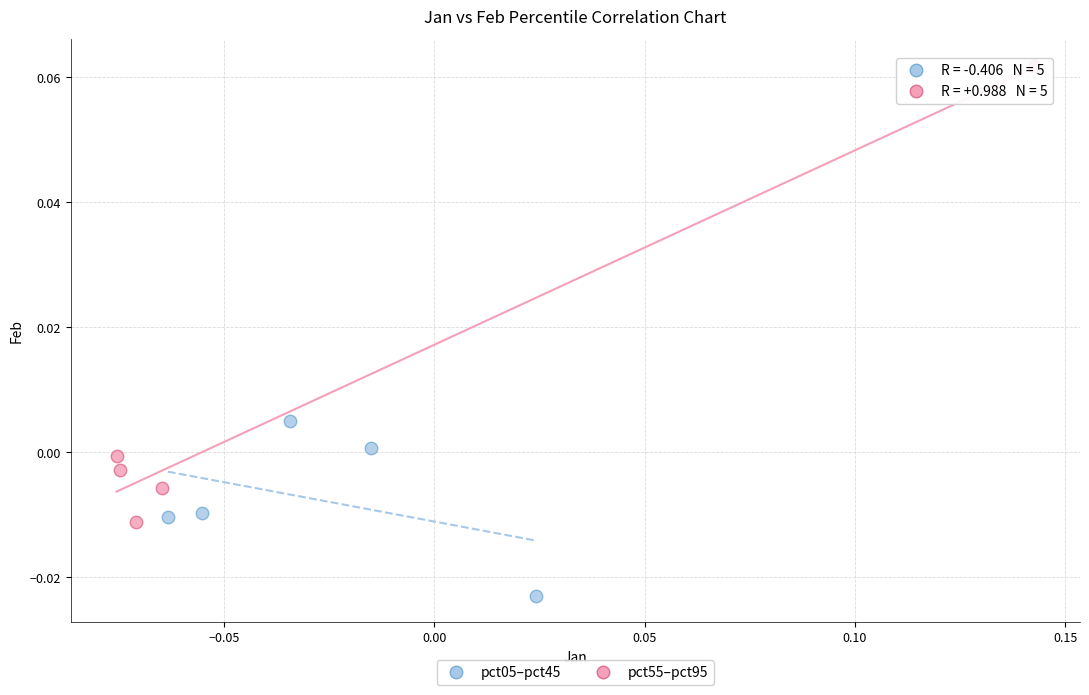

Which series has the widest spread of Y values?

pct55–pct95